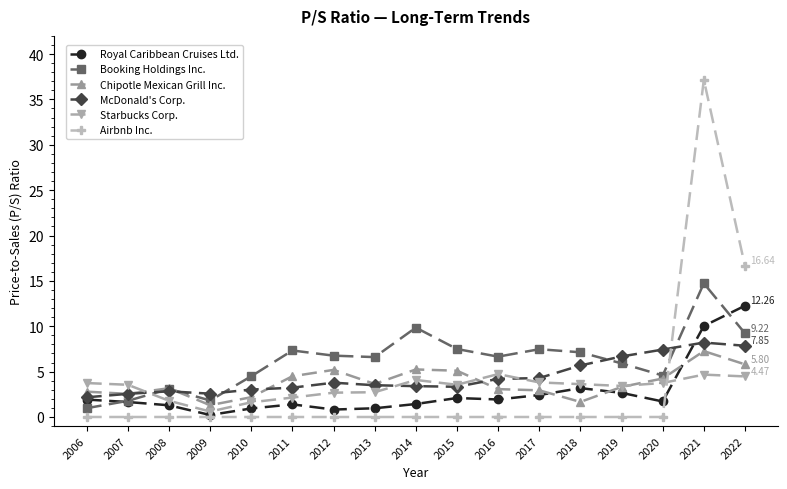

How many categories are shown in the chart?

17